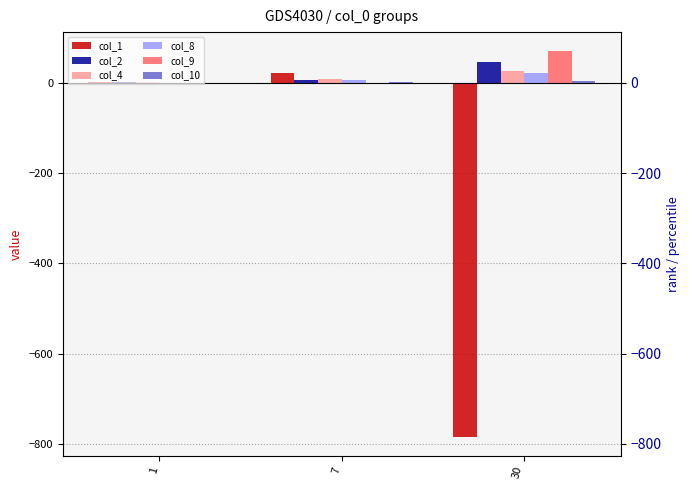

What is the average value of the col_2 series?

18